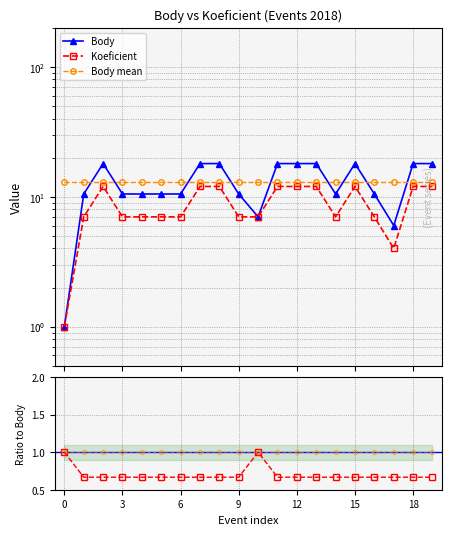

True or false: Mean ratio has a value of 1.0 at 8.

True